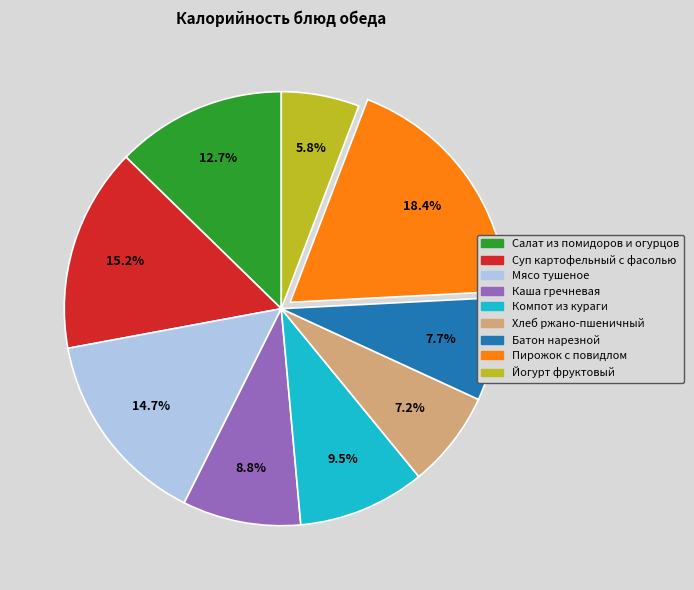

Count the number of slices in the pie.

9